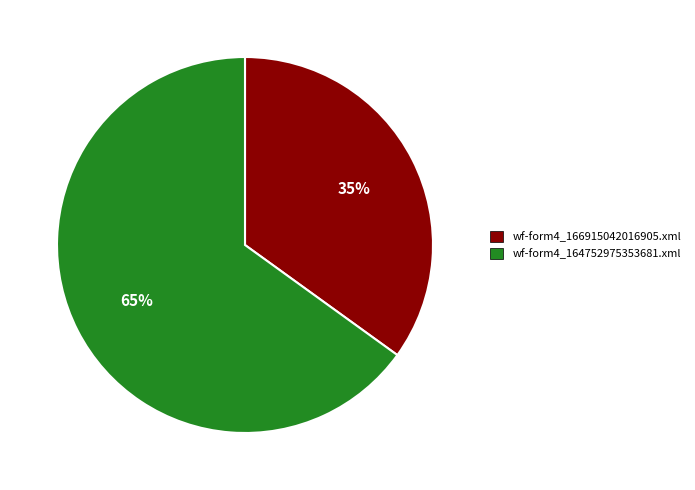

Is the sum of wf-form4_164752975353681.xml and wf-form4_166915042016905.xml greater than half?

Yes